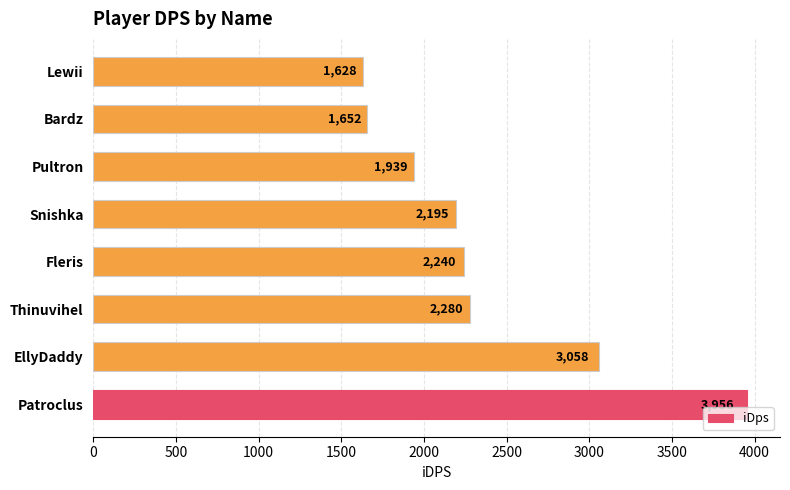

Approximately how many times larger is the value at Patroclus compared to Pultron?

2.0